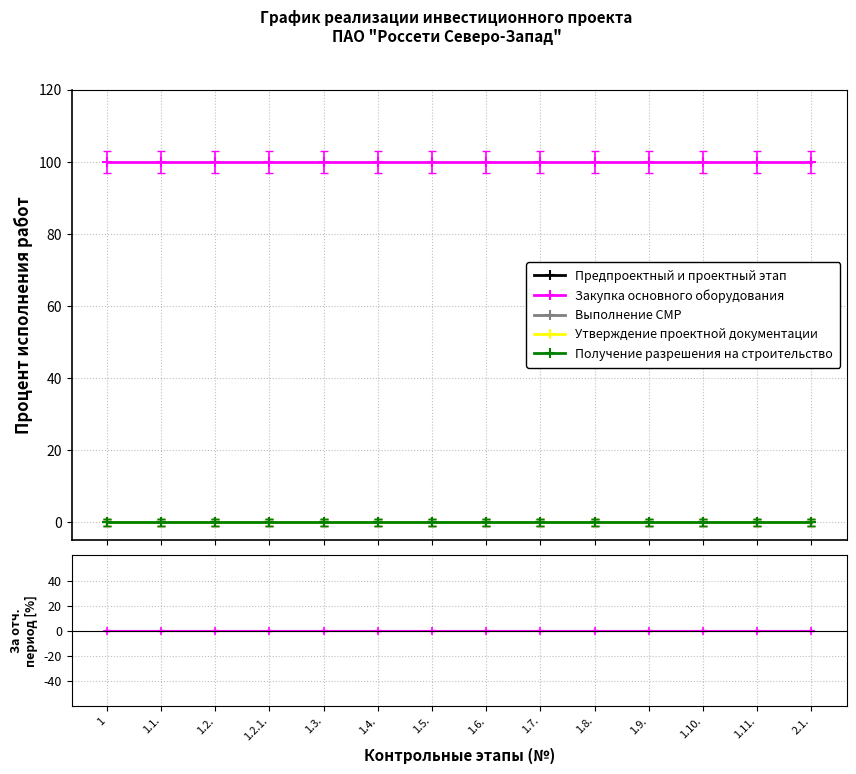

Is this an area chart (filled region under the line)?

No